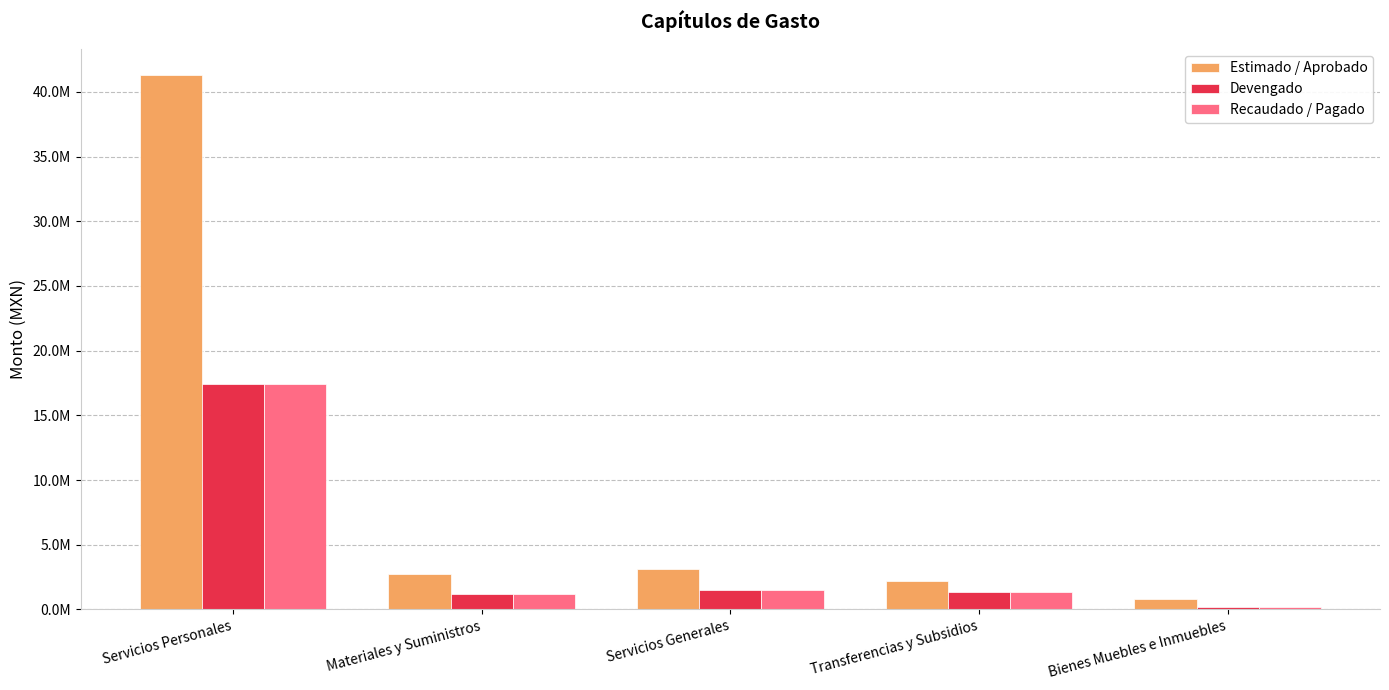

Are the bars horizontal?

No